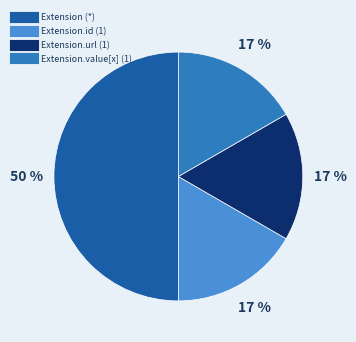

To the nearest percent, what is the difference between the largest and smallest slice percentages?

33%